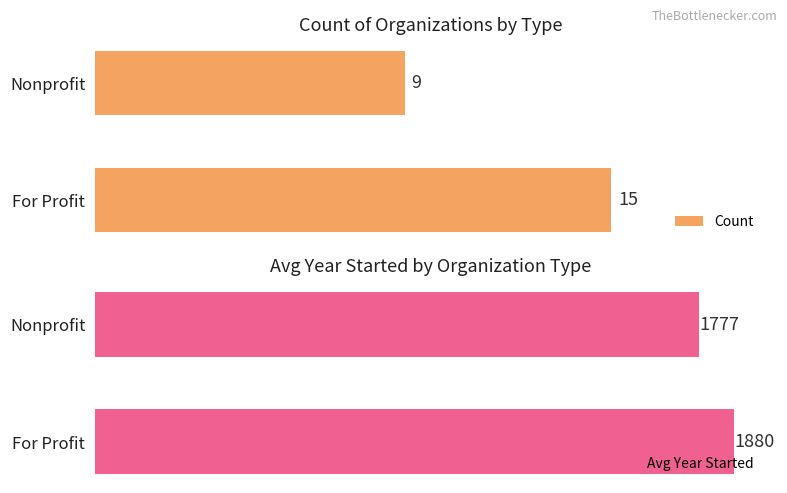

At which label does Avg Year Started reach its minimum?

Nonprofit